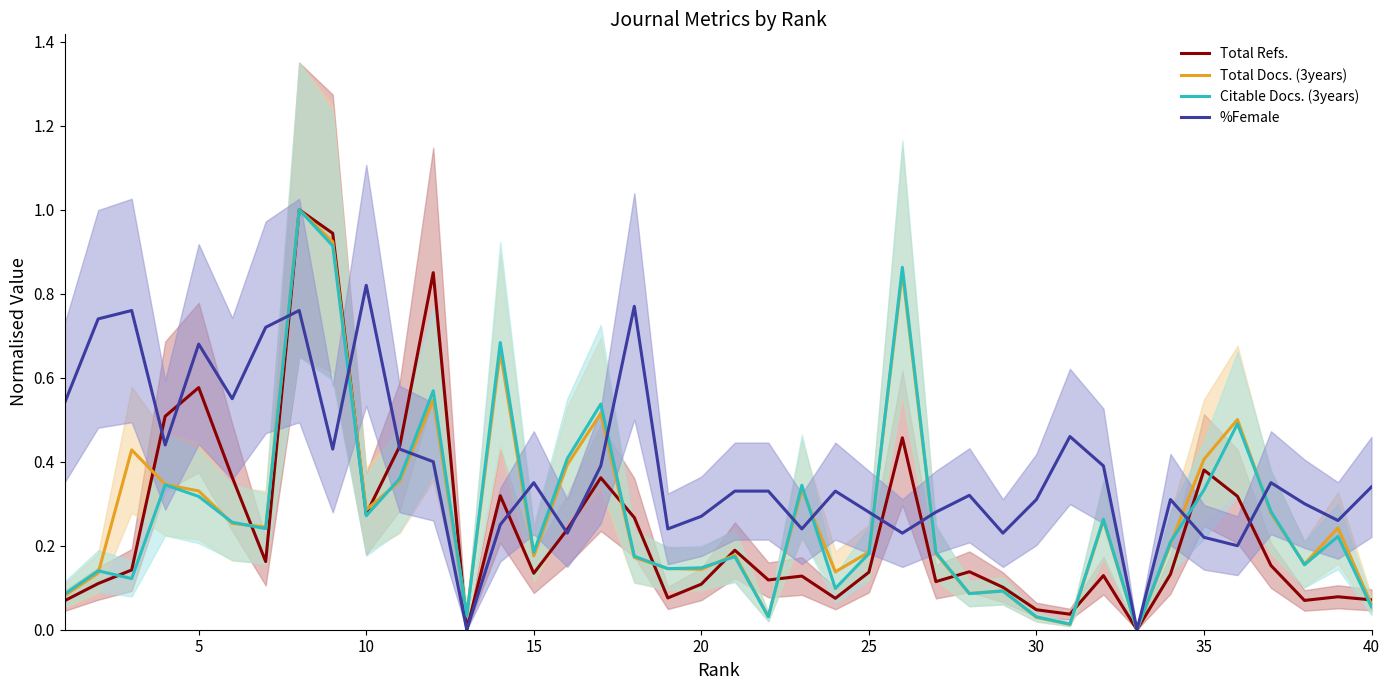

Does the chart have visible grid lines?

No